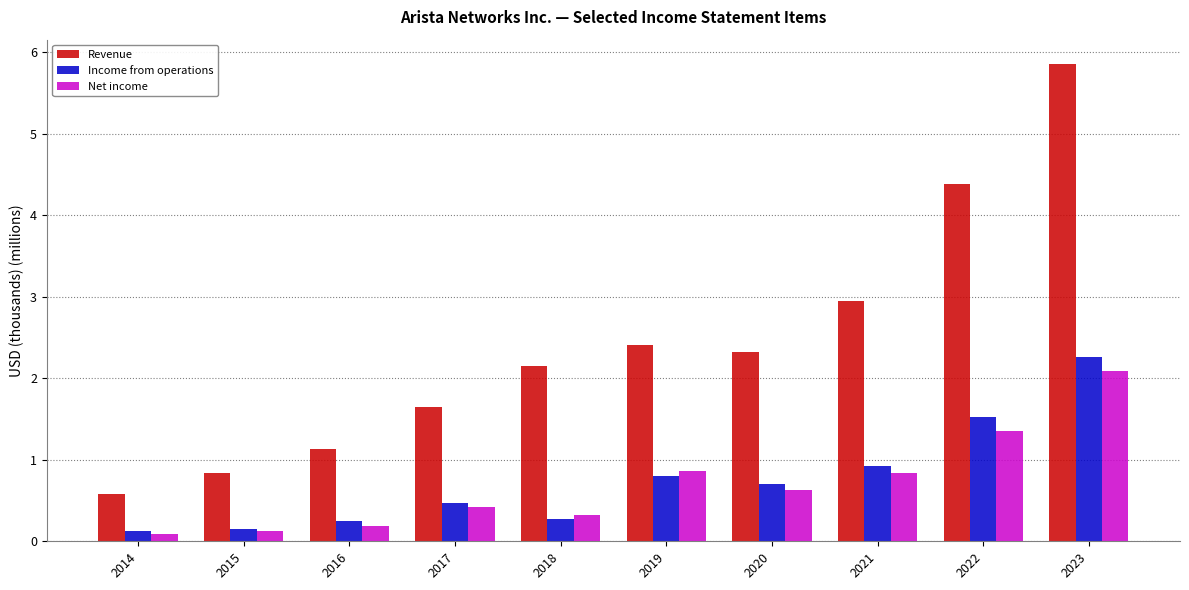

What is the value of the Income from operations bar at the 7th from the left?

0.7